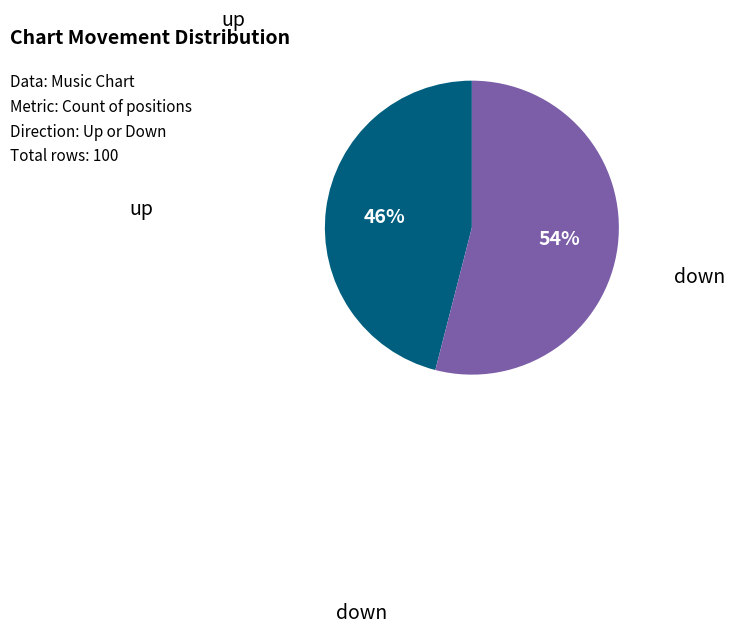

Rank the categories by value from lowest to highest.

up, down